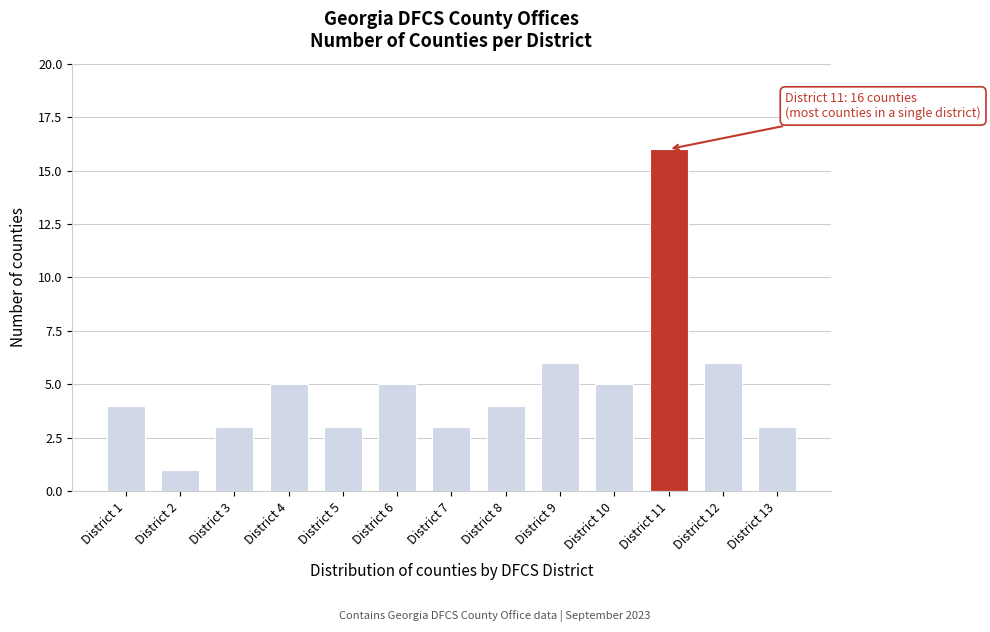

Reading left to right, transcribe all the data shown in this chart.

4	1	3	5	3	5	3	4	6	5	16	6	3